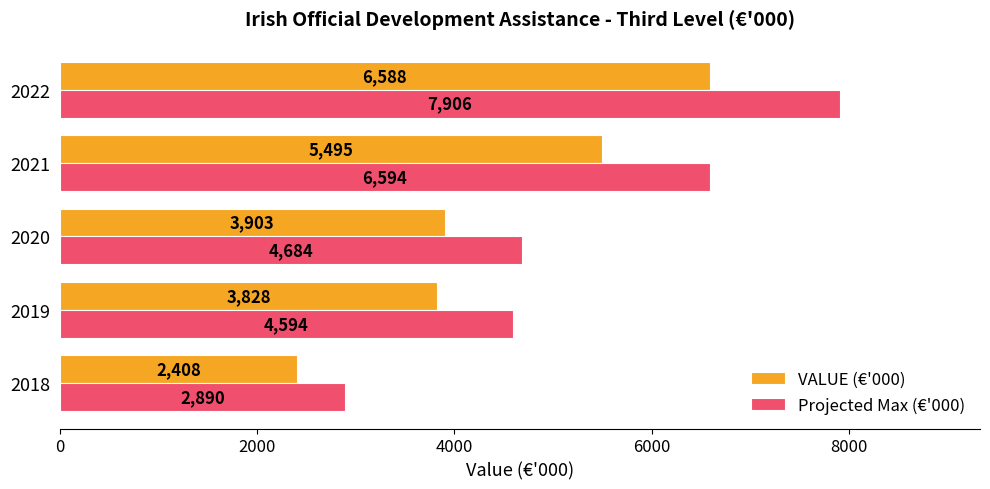

Rank the series by their average value, from lowest to highest.

VALUE (€'000), Projected Max (€'000)